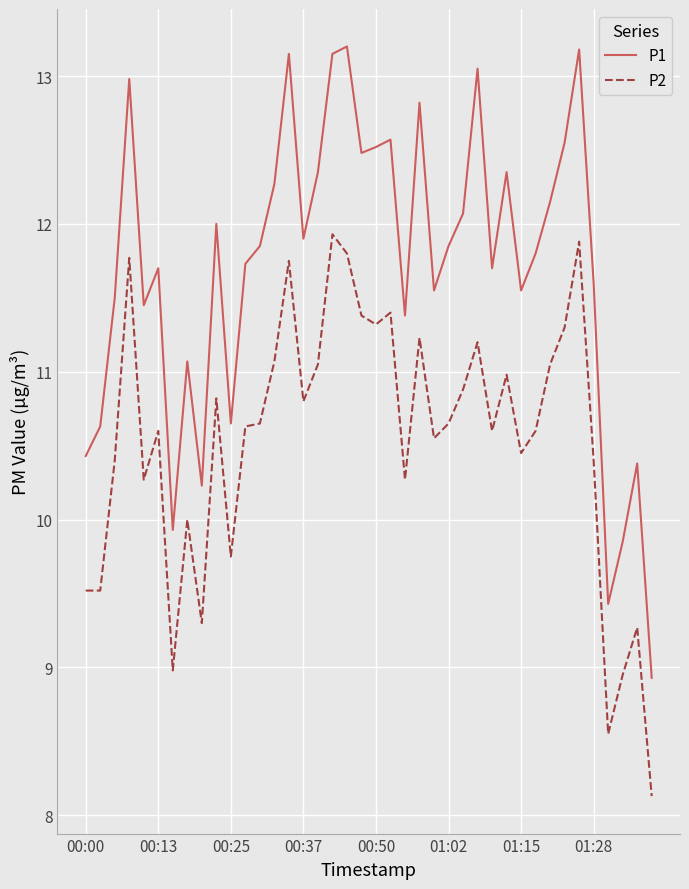

Does the chart display data point markers on the line(s)?

No